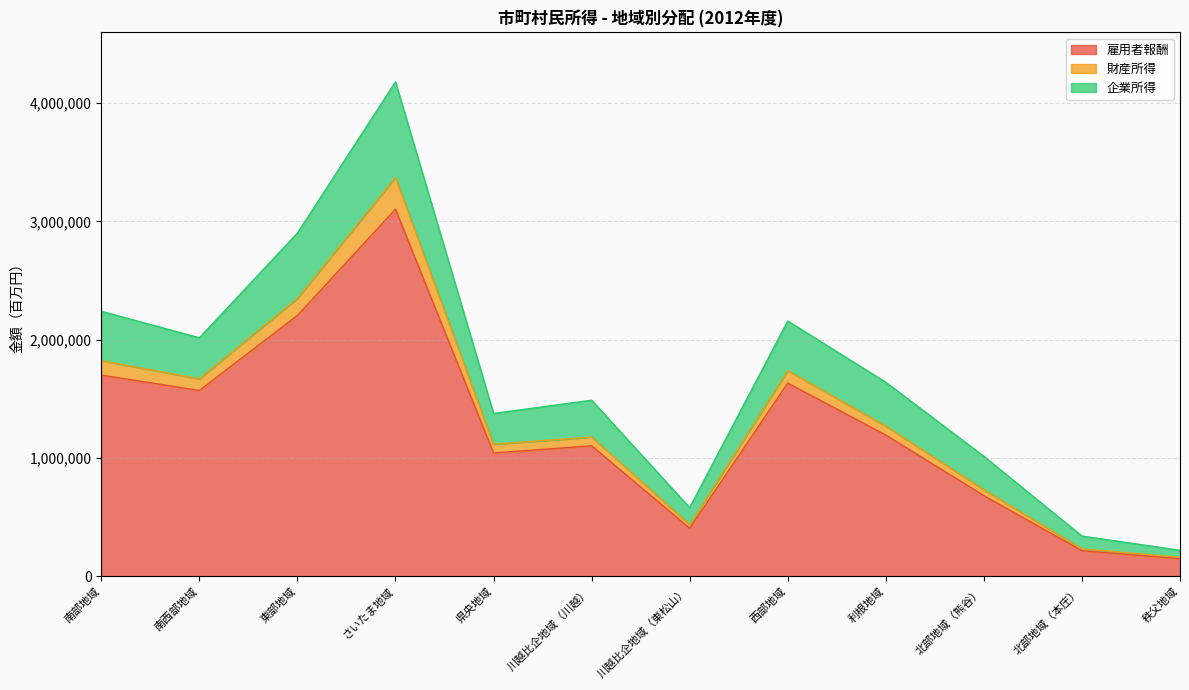

How many values in the 雇用者報酬 series are below 1192688?

6